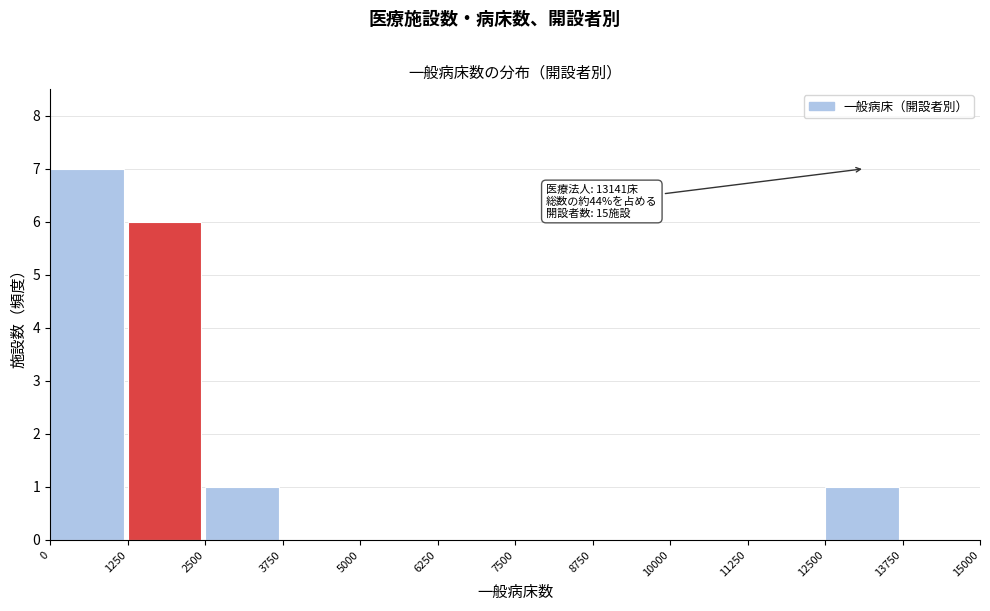

Over which range of the x-axis is the bar tallest?

0 to 1250